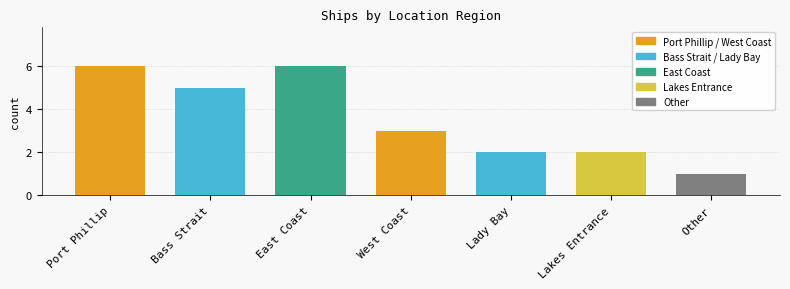

What is the minimum value shown in the chart?

1